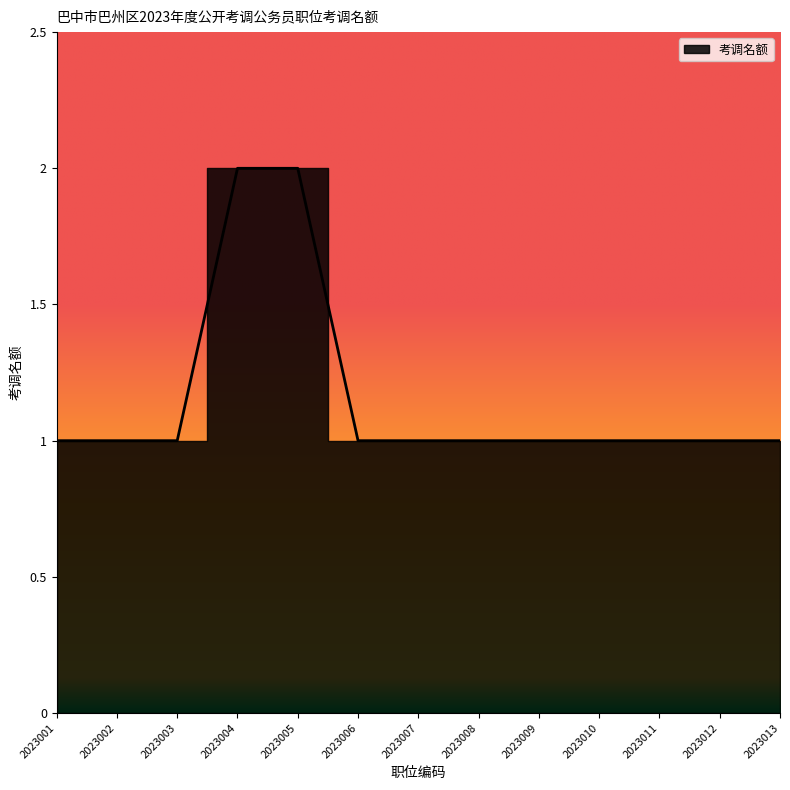

What is the change in value from 2023001 to 2023004?

+1